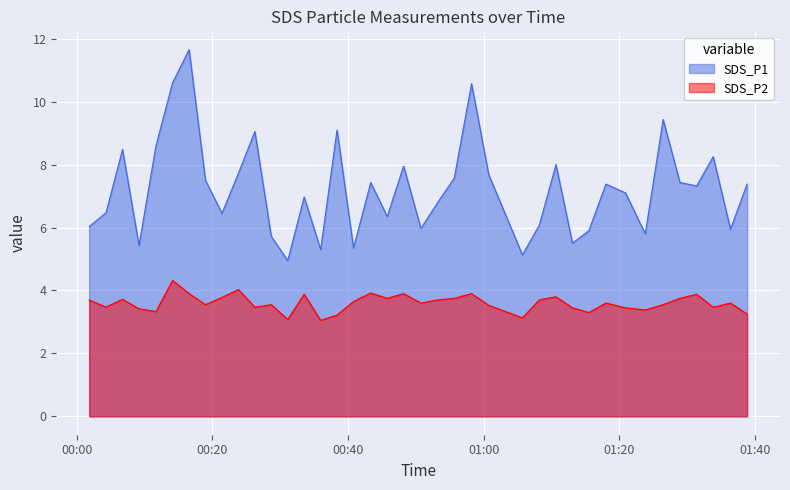

Reading left to right, extract all data points from this chart.

SDS_P1: 6.0	6.5	8.5	5.4	8.6	10.6	11.7	7.5	6.5	7.7	9.1	5.7	5.0	7.0	5.3	9.1	5.3	7.4	6.3	8.0	6.0	6.8	7.6	10.6	7.7	5.1	6.1	8.0	5.5	5.9	7.4	7.1	5.8	9.4	7.4	7.3	8.2	6.0	7.4
SDS_P2: 3.7	3.5	3.7	3.4	3.3	4.3	3.9	3.5	3.8	4.0	3.5	3.5	3.1	3.9	3.0	3.2	3.6	3.9	3.8	3.9	3.6	3.7	3.8	3.9	3.5	3.1	3.7	3.8	3.5	3.3	3.6	3.5	3.4	3.5	3.8	3.9	3.5	3.6	3.2